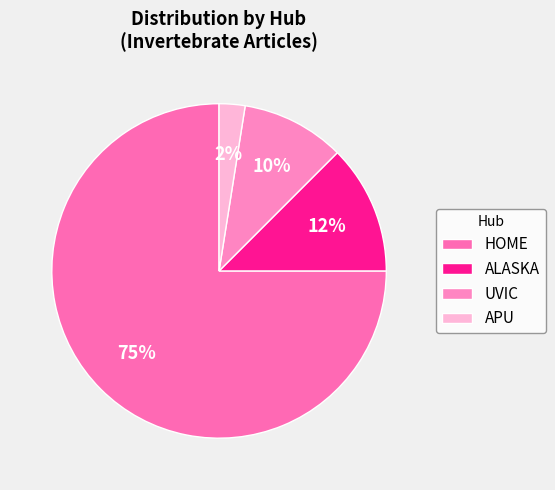

Count the number of slices in the pie.

4